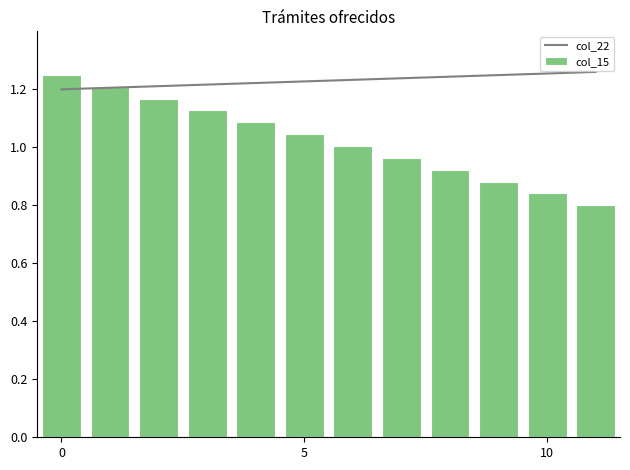

What is the difference between the maximum and minimum values in the col_22 series?

0.1